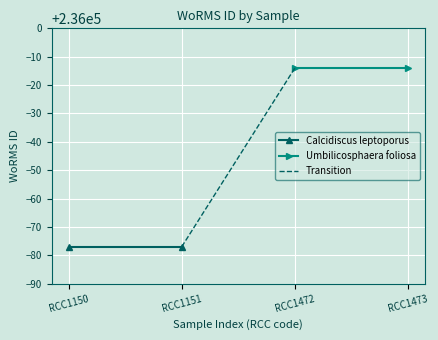

What is the minimum value for Umbilicosphaera foliosa?

235986